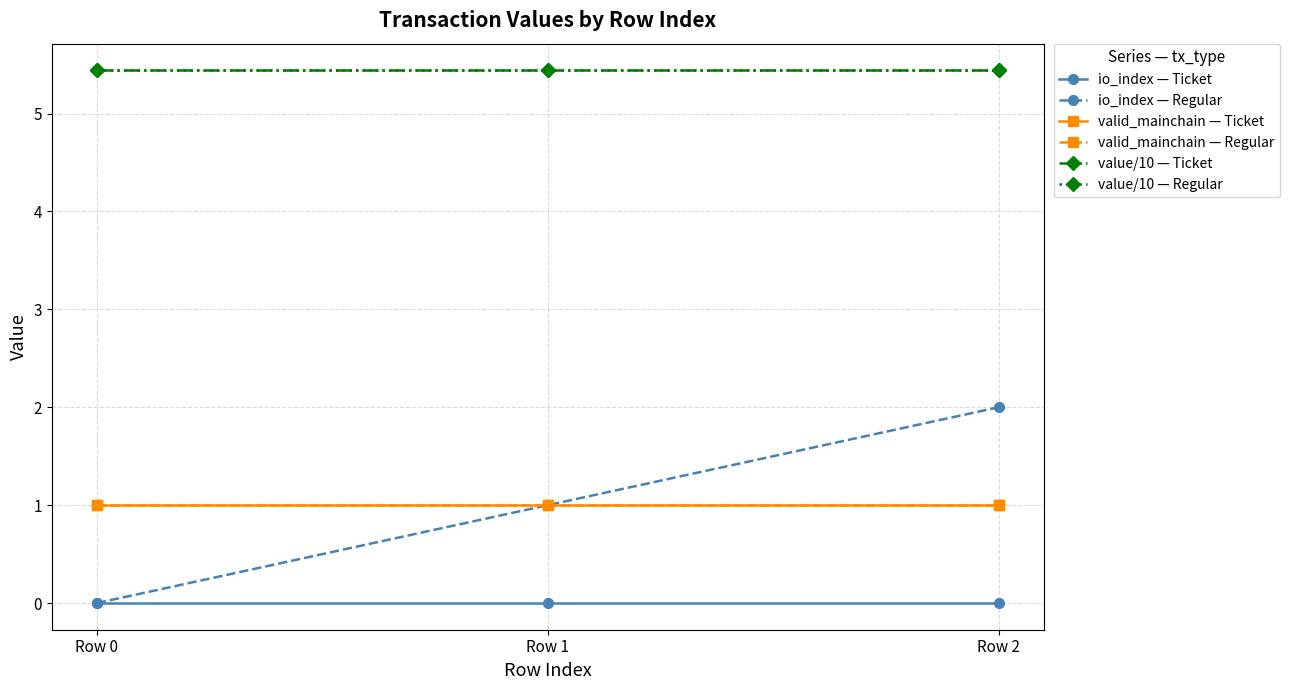

Reading left to right, transcribe all the data shown in this chart.

io_index — Ticket: 0.0	0.0	0.0
io_index — Regular: 0.0	1.0	2.0
valid_mainchain — Ticket: 1.0	1.0	1.0
valid_mainchain — Regular: 1.0	1.0	1.0
value/10 — Ticket: 5.4	5.4	5.4
value/10 — Regular: 5.4	5.4	5.4